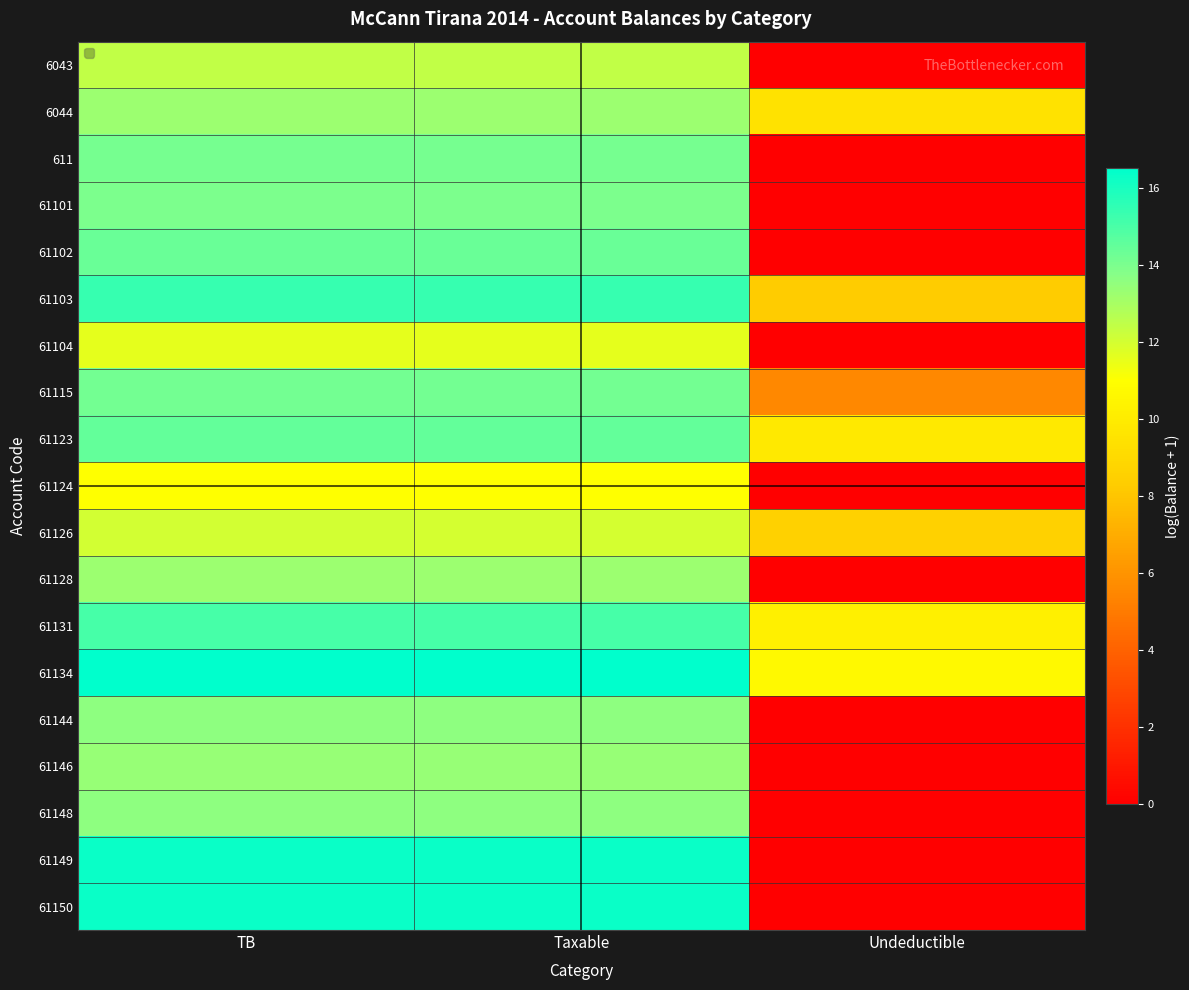

Reading right to left, transcribe all the data shown in this chart.

6043: Undeductible=0.0	Taxable=12.4	TB=12.4
6044: Undeductible=9.5	Taxable=13.3	TB=13.3
611: Undeductible=0.0	Taxable=14.1	TB=14.1
61101: Undeductible=0.0	Taxable=14.0	TB=14.0
61102: Undeductible=0.0	Taxable=14.4	TB=14.4
61103: Undeductible=8.3	Taxable=15.4	TB=15.4
61104: Undeductible=0.0	Taxable=11.6	TB=11.6
61115: Undeductible=5.5	Taxable=14.2	TB=14.2
61123: Undeductible=9.8	Taxable=14.5	TB=14.5
61124: Undeductible=0.0	Taxable=11.0	TB=11.0
61126: Undeductible=8.5	Taxable=12.0	TB=12.0
61128: Undeductible=0.0	Taxable=13.2	TB=13.2
61131: Undeductible=10.2	Taxable=15.1	TB=15.1
61134: Undeductible=10.7	Taxable=16.5	TB=16.5
61144: Undeductible=0.0	Taxable=13.6	TB=13.6
61146: Undeductible=0.0	Taxable=13.4	TB=13.4
61148: Undeductible=0.0	Taxable=13.6	TB=13.6
61149: Undeductible=0.0	Taxable=16.3	TB=16.3
61150: Undeductible=0.0	Taxable=16.3	TB=16.3